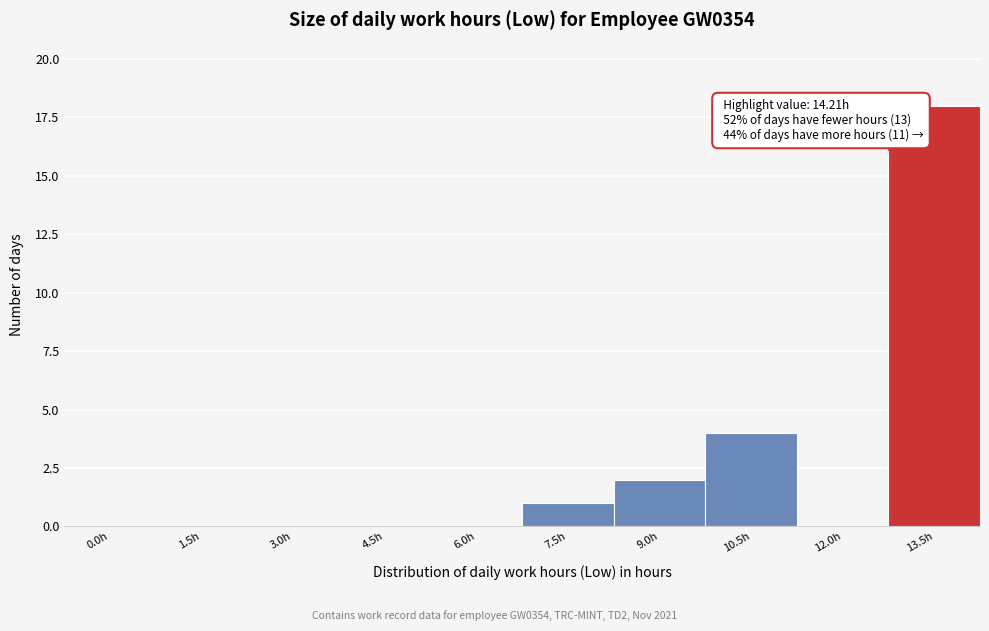

Reading left to right, transcribe all the data shown in this chart.

0.0h=0	1.5h=0	3.0h=0	4.5h=0	6.0h=0	7.5h=1	9.0h=2	10.5h=4	12.0h=0	13.5h=18